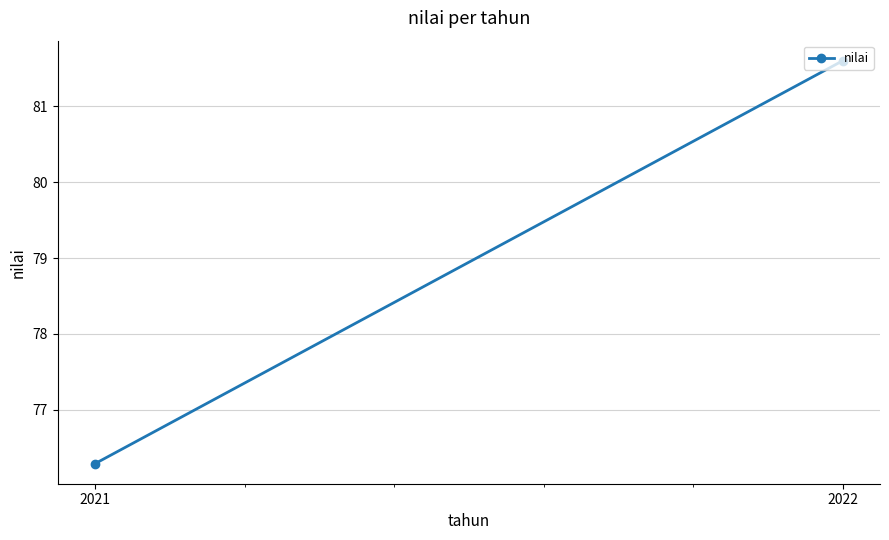

Reading left to right, extract all data points from this chart.

2021=76.3	2022=81.6